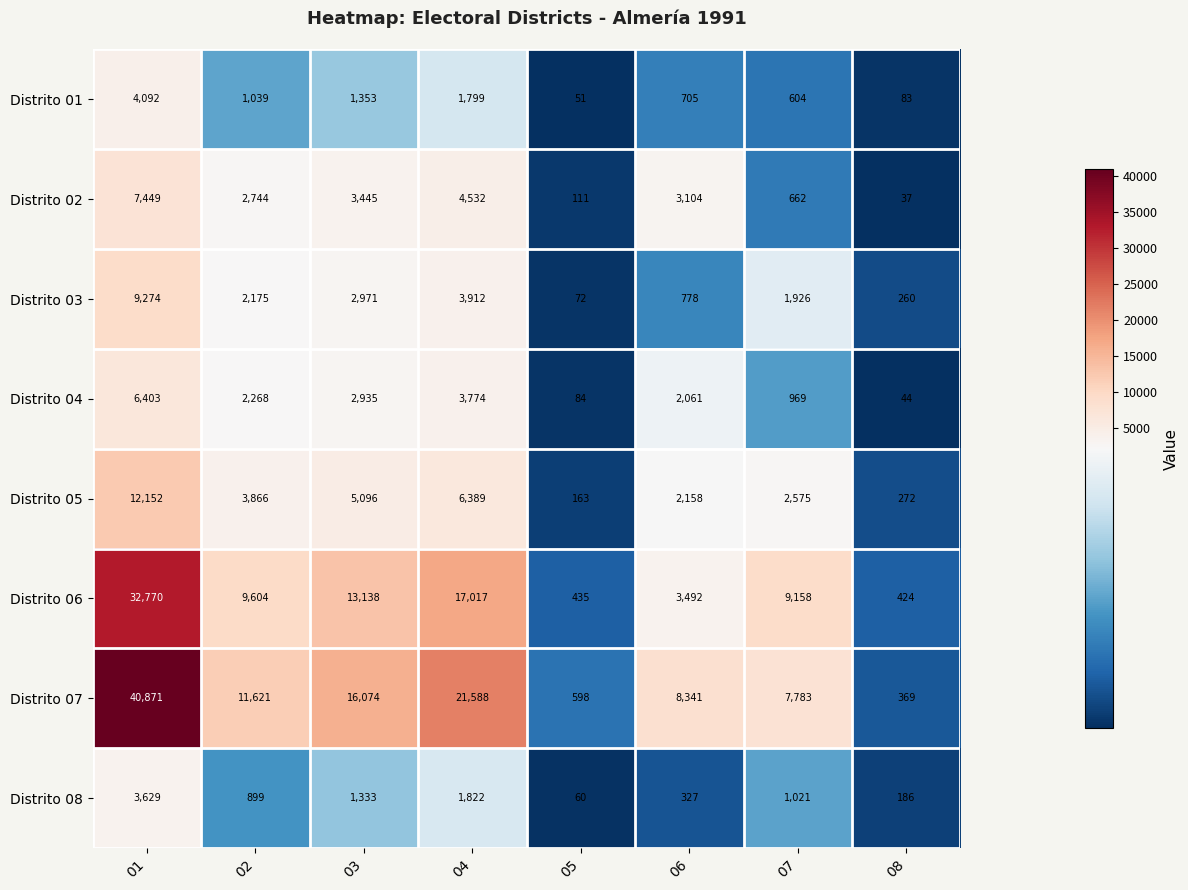

What is the total value across all series at 02?

34216